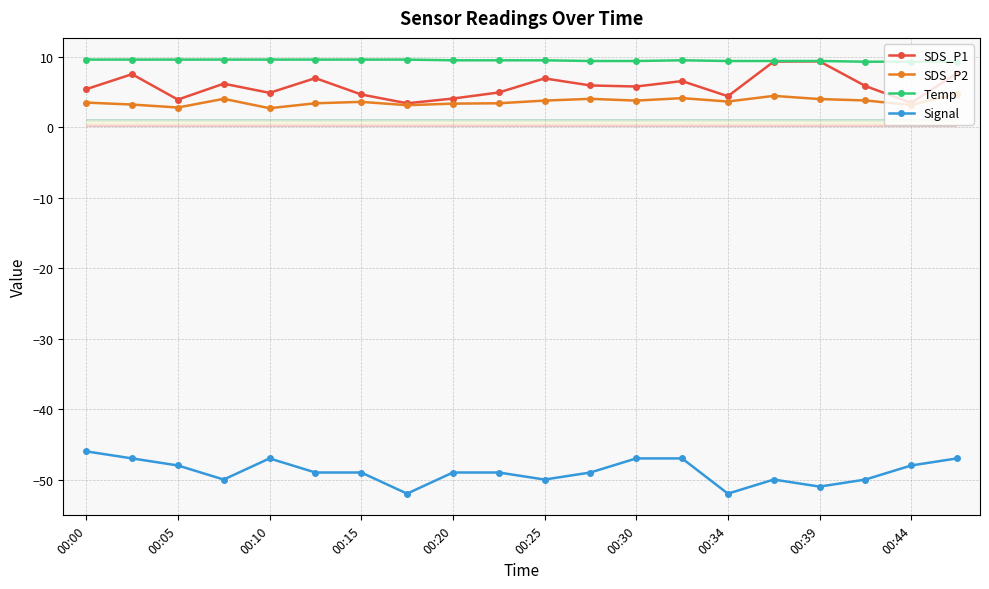

What is the maximum value for SDS_P2?

4.8